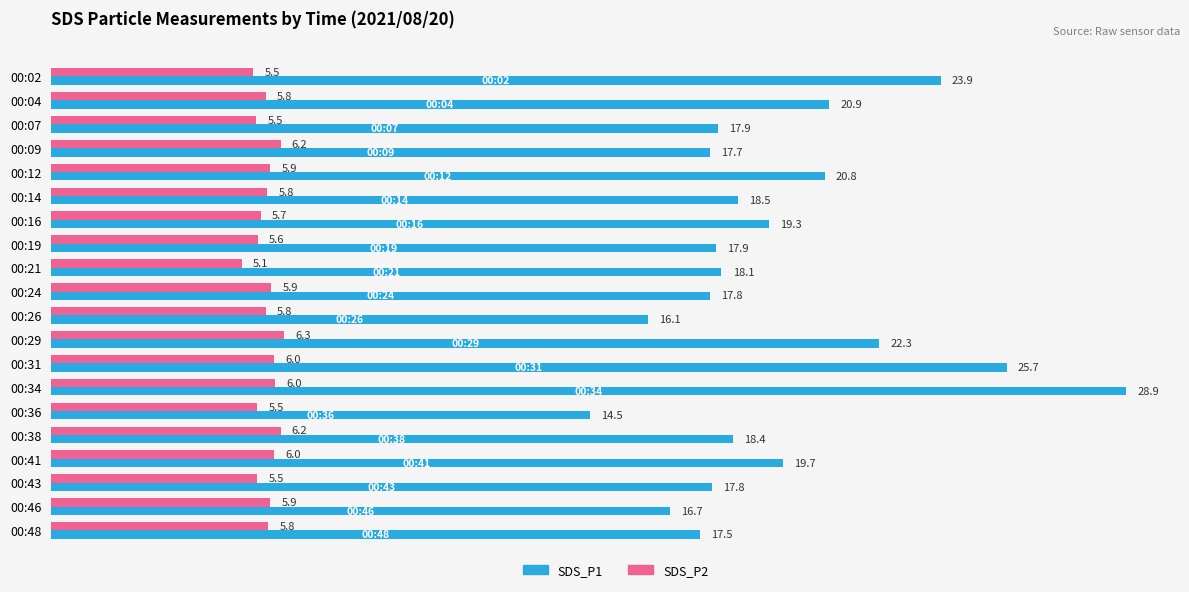

At which label is SDS_P2 closest to 5?

00:21